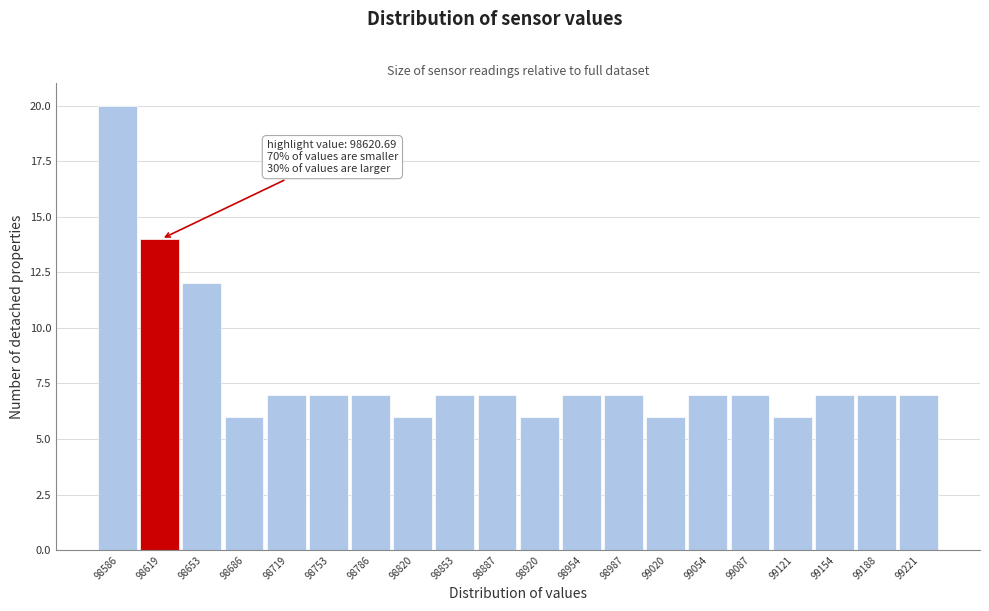

Reading left to right, transcribe all the data shown in this chart.

20	14	12	6	7	7	7	6	7	7	6	7	7	6	7	7	6	7	7	7